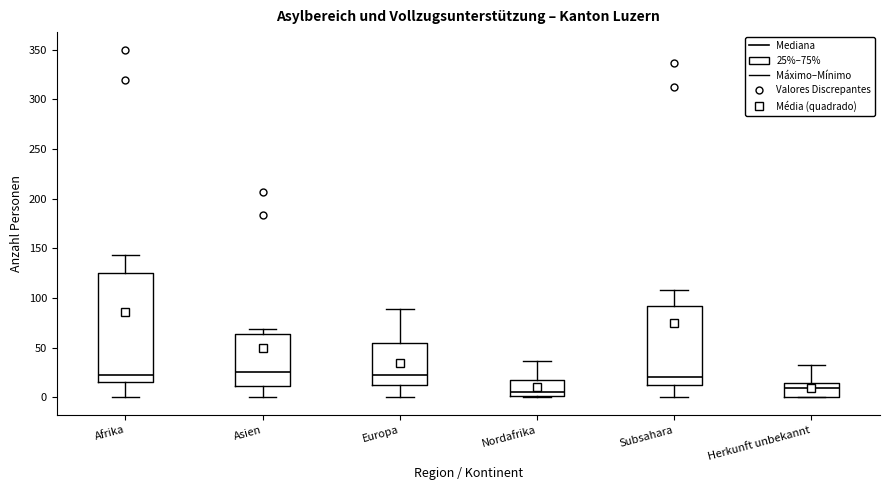

Reading left to right, transcribe this box plot: for each box, give where its median line is, the range the box spans, and where its two whiskers end, as read against the y-axis. The values are not printed on the chart, so give them approximately, as read against the axis.

Afrika: median 25, box 15 to 125, whiskers 0 to 145
Asien: median 25, box 10 to 65, whiskers 0 to 70
Europa: median 25, box 10 to 55, whiskers 0 to 90
Nordafrika: median 5, box 0 to 20, whiskers 0 to 35
Subsahara: median 20, box 10 to 90, whiskers 0 to 110
Herkunft unbekannt: median 10, box 0 to 15, whiskers 0 to 35